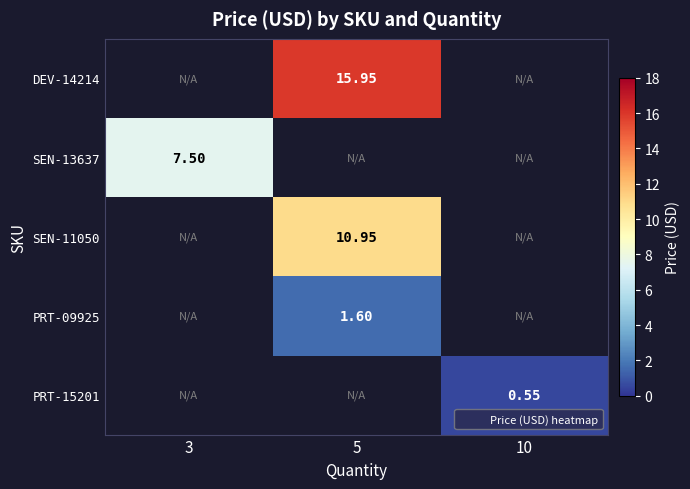

What value does the row_3 series have at 5?

1.6